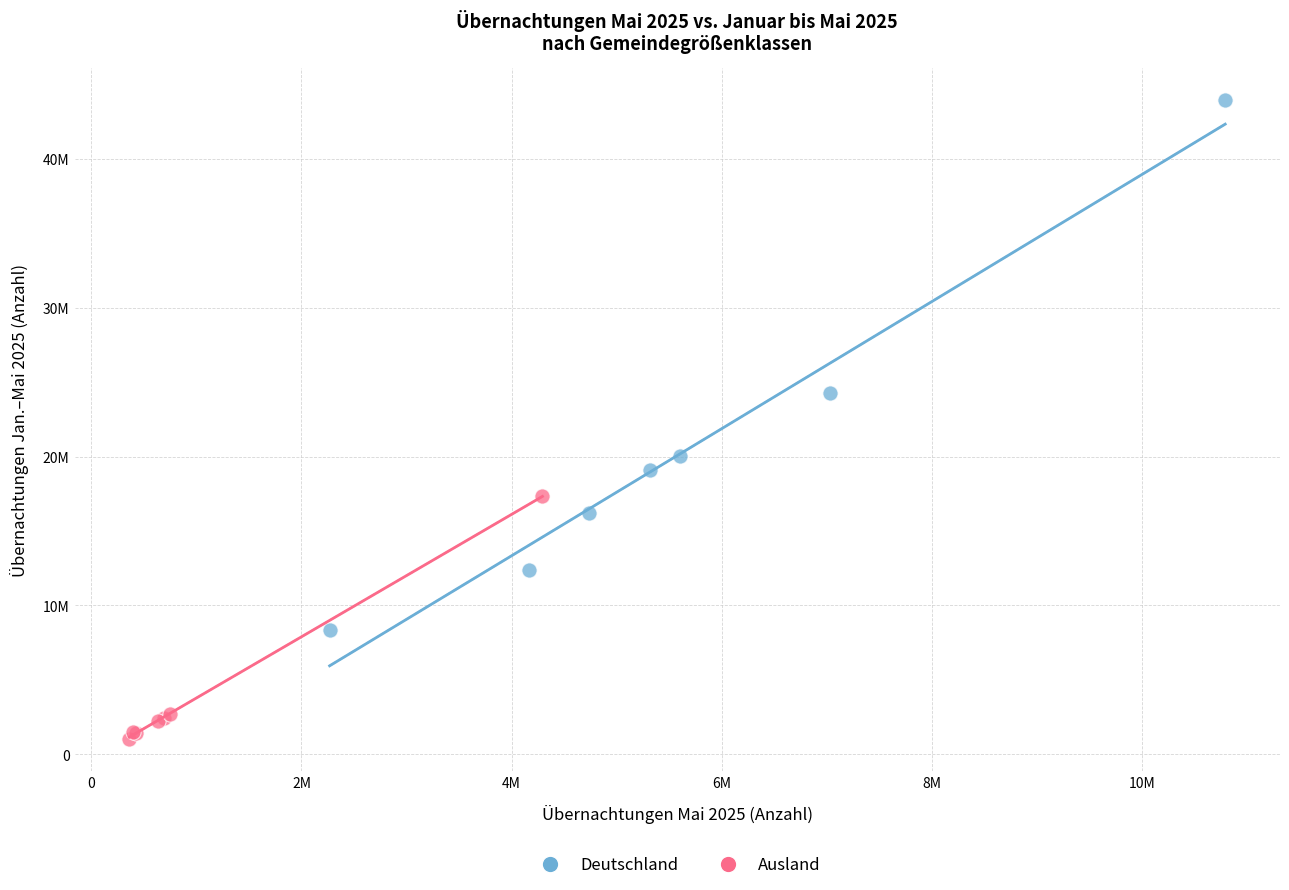

Which series contains the highest Y value?

Deutschland